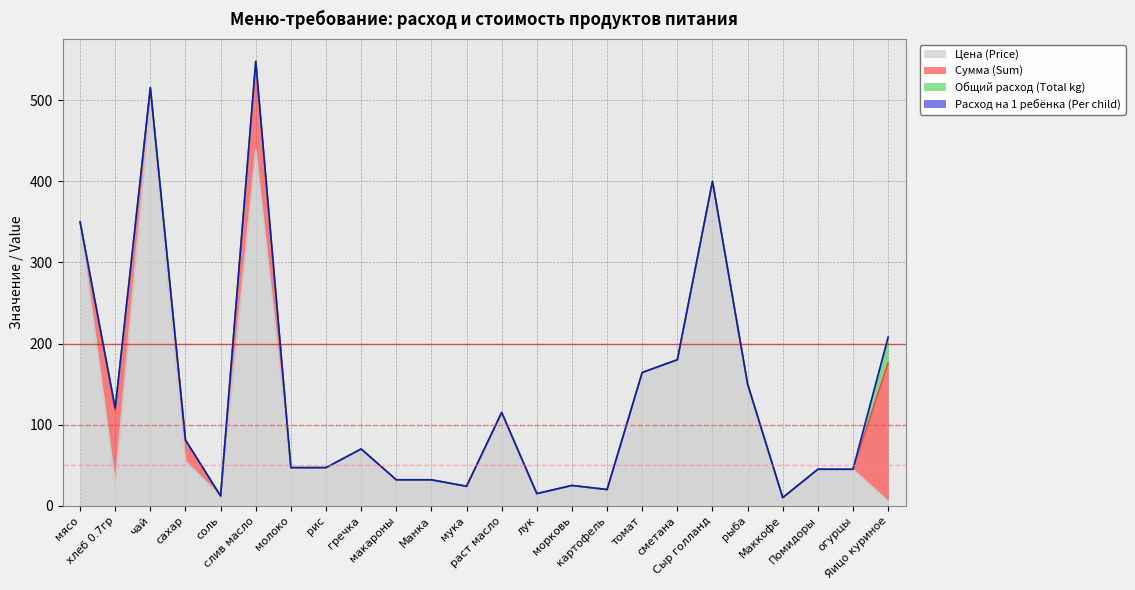

Reading left to right, list all the values displayed in this chart.

Цена (Price): мясо=350.0	хлеб 0.7гр=28.6	чай=500.0	сахар=55.0	соль=12.0	слив масло=438.9	молоко=47.0	рис=47.0	гречка=70.0	макароны=32.0	Манка=32.0	мука=24.0	раст масло=115.0	лук=15.0	морковь=25.0	картофель=20.0	томат=164.3	сметана=180.0	Сыр голланд=400.0	рыба=150.0	Маккофе=10.0	Помидоры=45.0	огурцы=45.0	Яицо куриное=5.5
Сумма (Sum): мясо=0.0	хлеб 0.7гр=88.6	чай=15.5	сахар=25.6	соль=0.0	слив масло=108.8	молоко=0.0	рис=0.0	гречка=0.0	макароны=0.0	Манка=0.0	мука=0.0	раст масло=0.0	лук=0.0	морковь=0.0	картофель=0.0	томат=0.0	сметана=0.0	Сыр голланд=0.0	рыба=0.0	Маккофе=0.0	Помидоры=0.0	огурцы=0.0	Яицо куриное=170.5
Общий расход (Total kg): мясо=0.0	хлеб 0.7гр=3.1	чай=0.0	сахар=0.5	соль=0.0	слив масло=0.2	молоко=0.0	рис=0.0	гречка=0.0	макароны=0.0	Манка=0.0	мука=0.0	раст масло=0.0	лук=0.0	морковь=0.0	картофель=0.0	томат=0.0	сметана=0.0	Сыр голланд=0.0	рыба=0.0	Маккофе=0.0	Помидоры=0.0	огурцы=0.0	Яицо куриное=31.0
Расход на 1 ребёнка (Per child): мясо=0.0	хлеб 0.7гр=0.1	чай=0.0	сахар=0.0	соль=0.0	слив масло=0.0	молоко=0.0	рис=0.0	гречка=0.0	макароны=0.0	Манка=0.0	мука=0.0	раст масло=0.0	лук=0.0	морковь=0.0	картофель=0.0	томат=0.0	сметана=0.0	Сыр голланд=0.0	рыба=0.0	Маккофе=0.0	Помидоры=0.0	огурцы=0.0	Яицо куриное=1.0